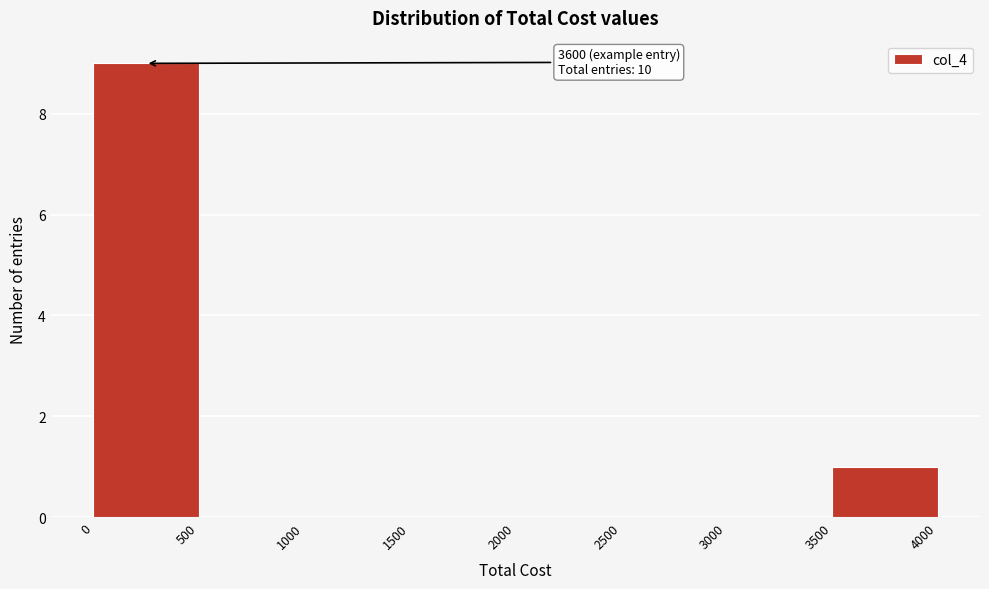

Which range on the x-axis has the tallest bar?

0 to 500